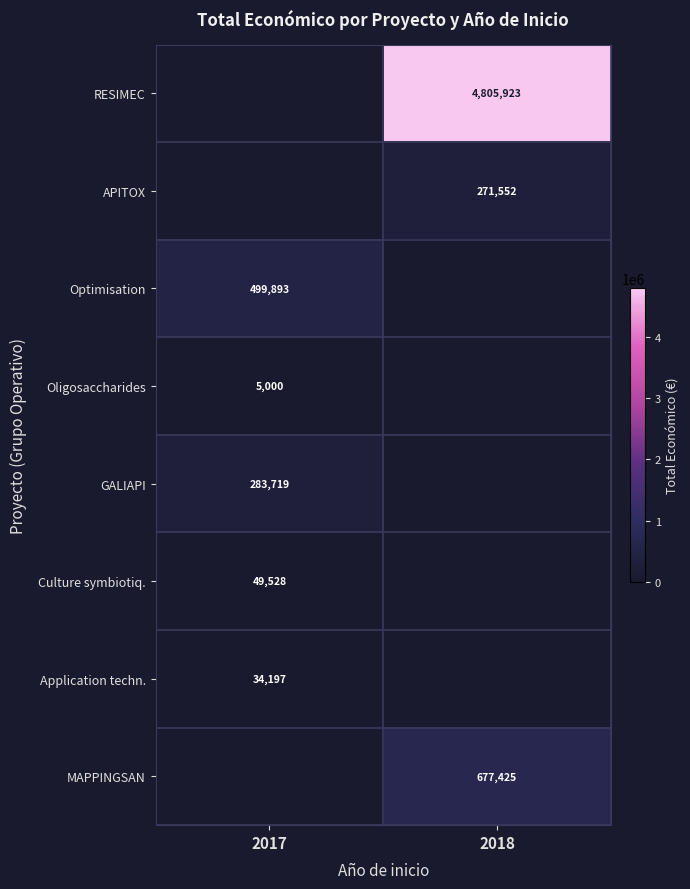

Is it true that Culture symbiotiq. equals 84369 at 2017?

False